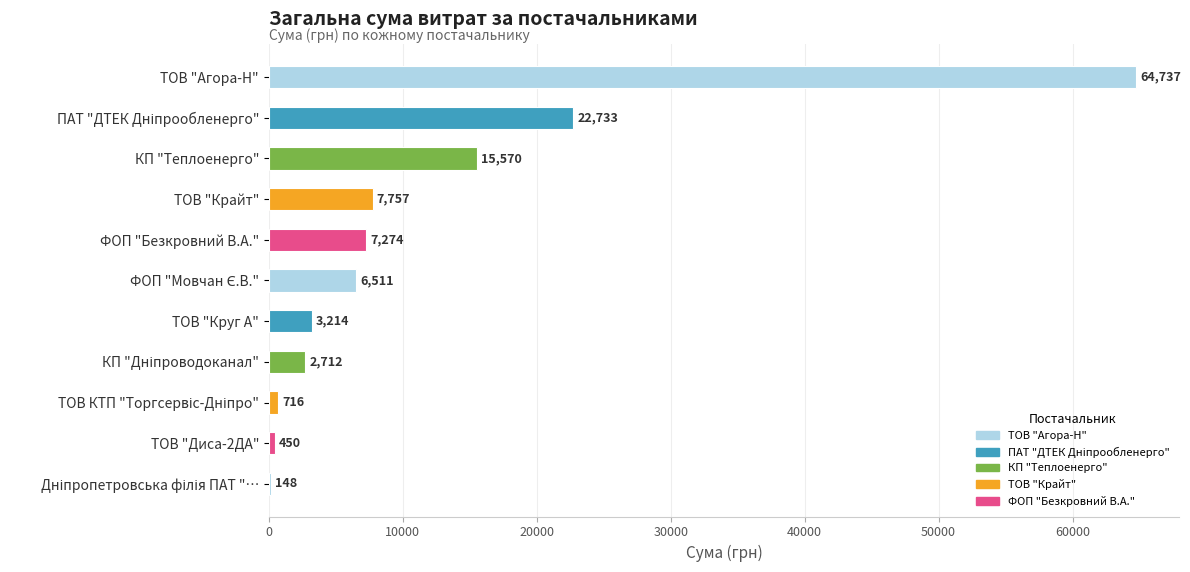

Which label corresponds to the largest value in the chart?

ТОВ "Агора-Н"